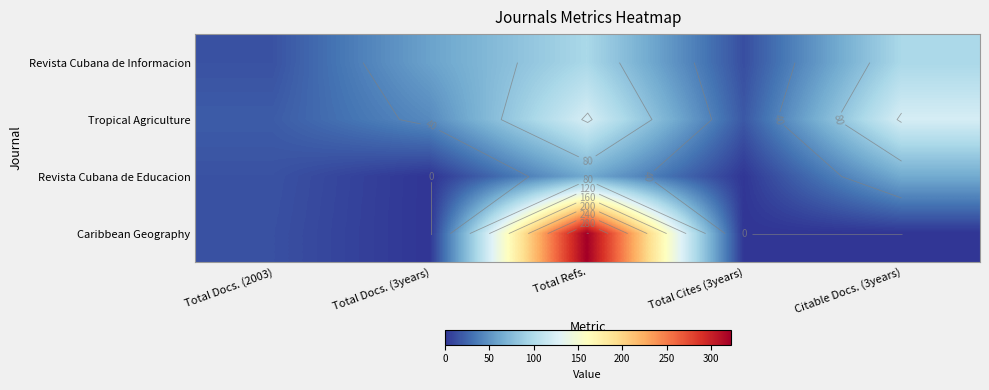

Which series has the largest total across all categories?

Caribbean Geography